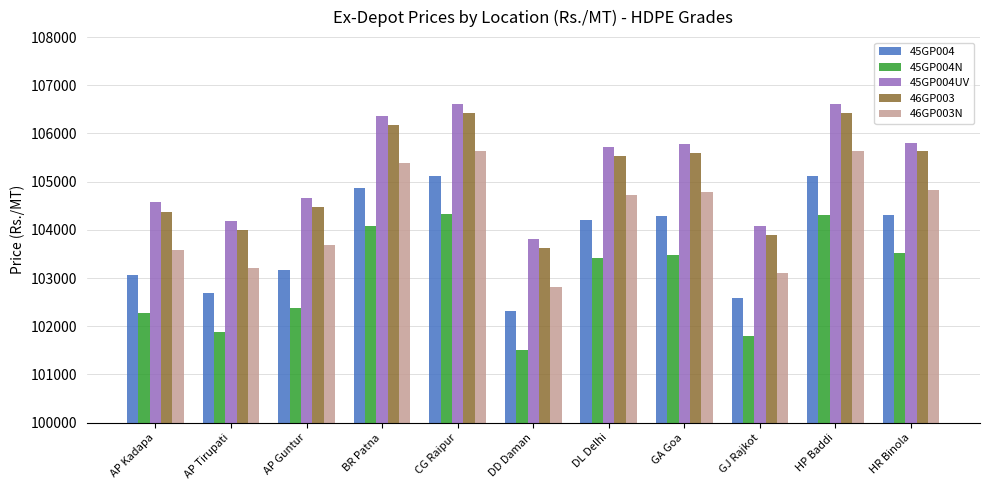

The value of 45GP004N at CG Raipur is 104320. True or false?

True